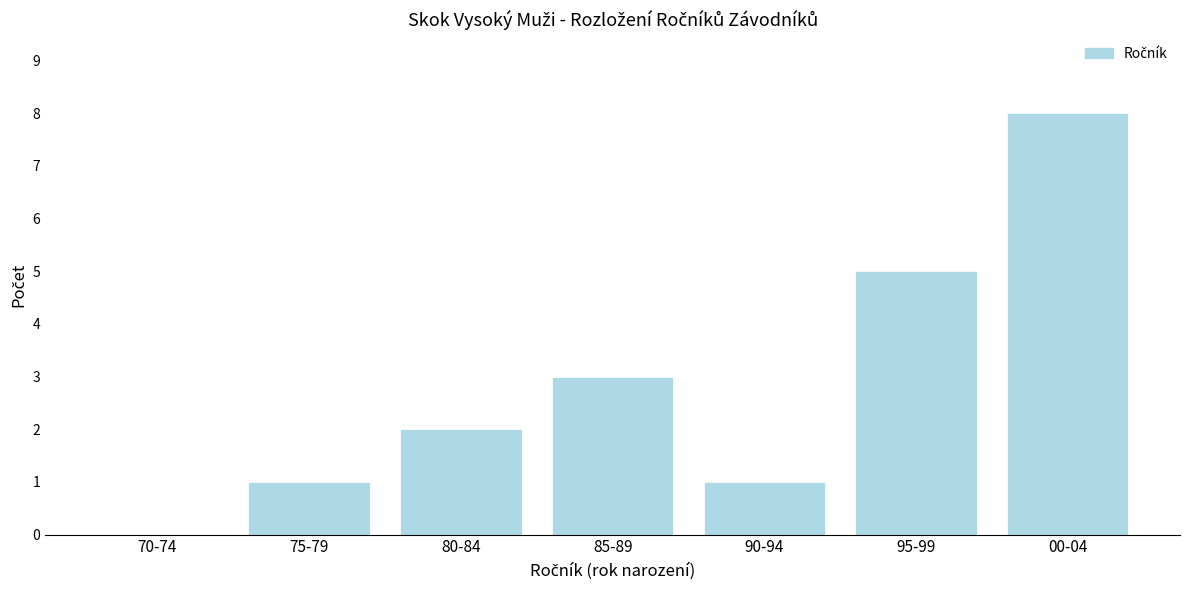

What is the sum of all values?

20